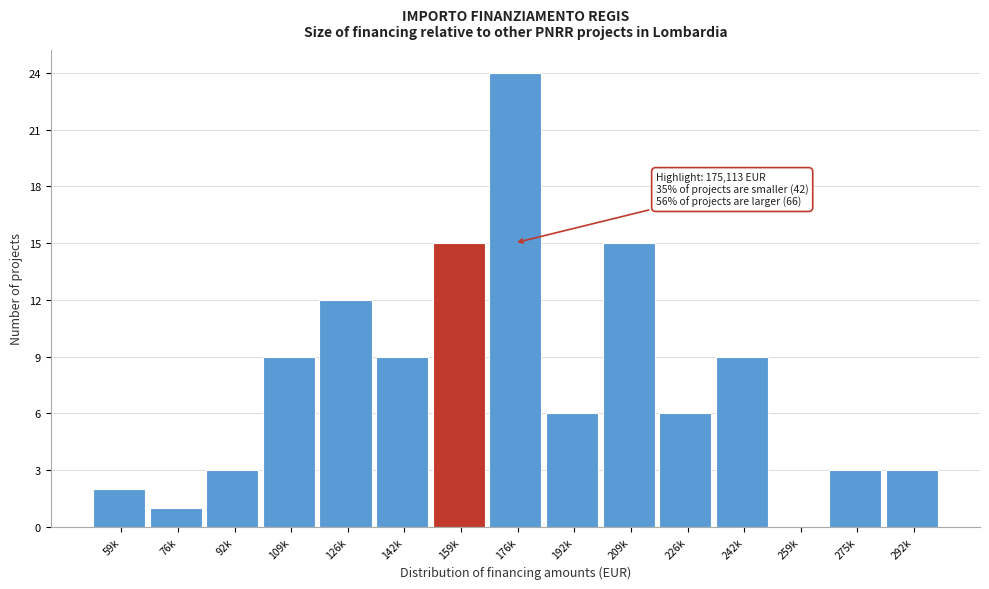

Reading left to right, what are all the values shown in this chart?

59k=2	76k=1	92k=3	109k=9	126k=12	142k=9	159k=15	176k=24	192k=6	209k=15	226k=6	242k=9	259k=0	275k=3	292k=3